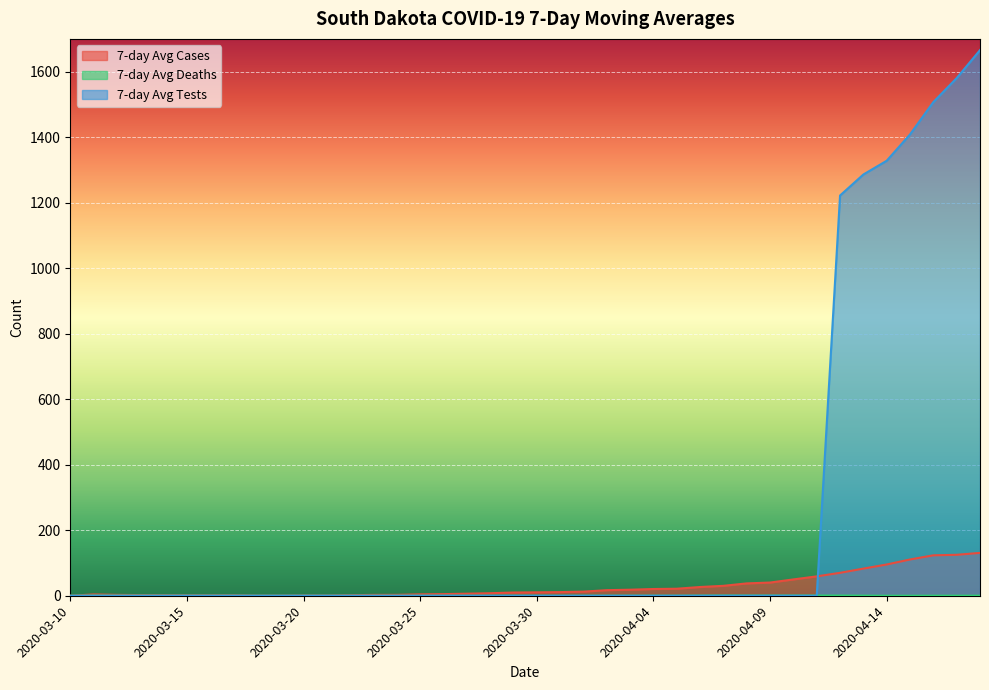

What is the sum of all 7-day Avg Deaths values?

7.1